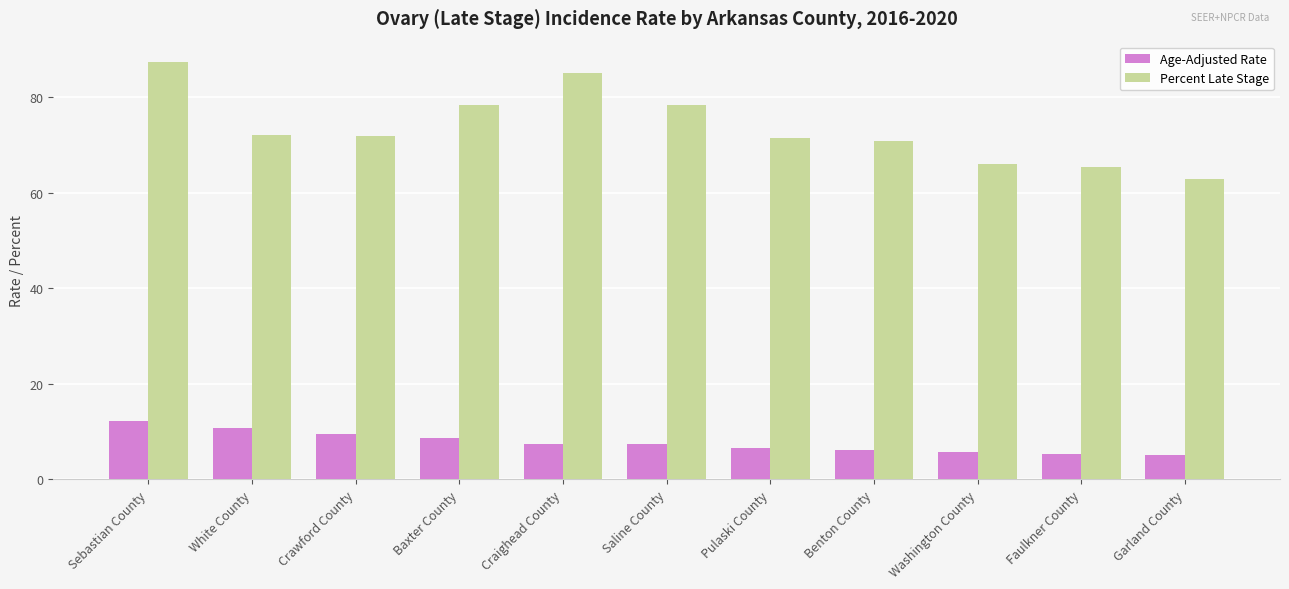

What is the highest value of the Percent Late Stage series?

87.3